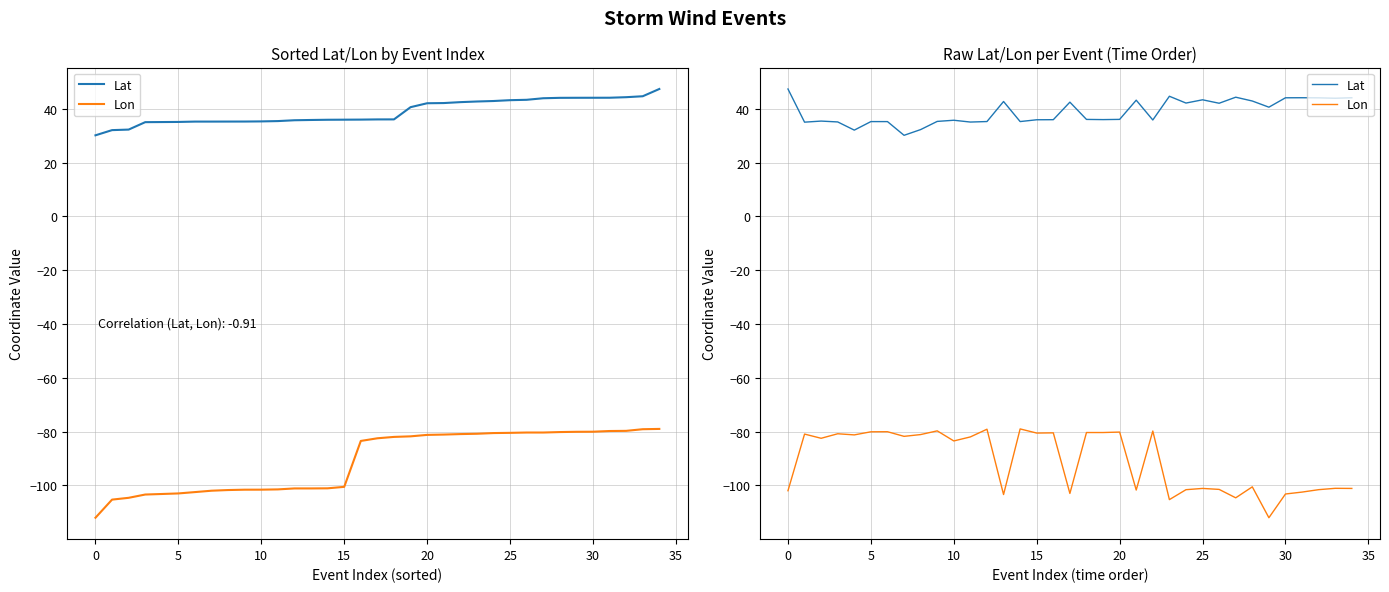

True or false: Lon has a value of -153.9 at 32.

False